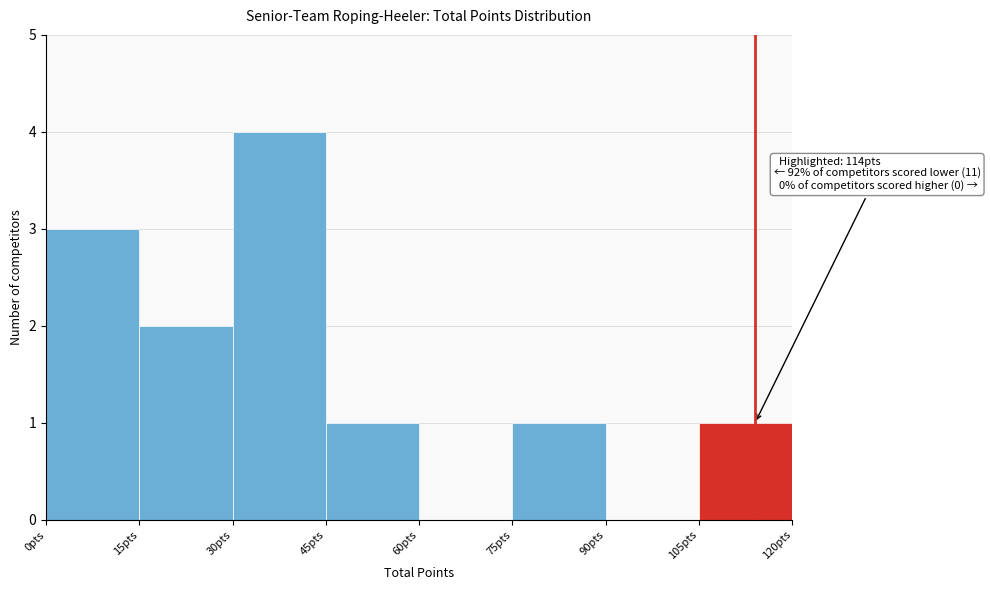

Which range on the x-axis has the tallest bar?

30 to 45